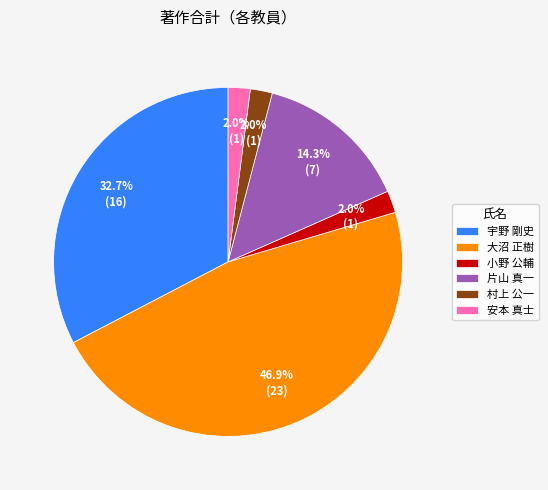

Is it true that 村上 公一 is 12% of the pie?

False